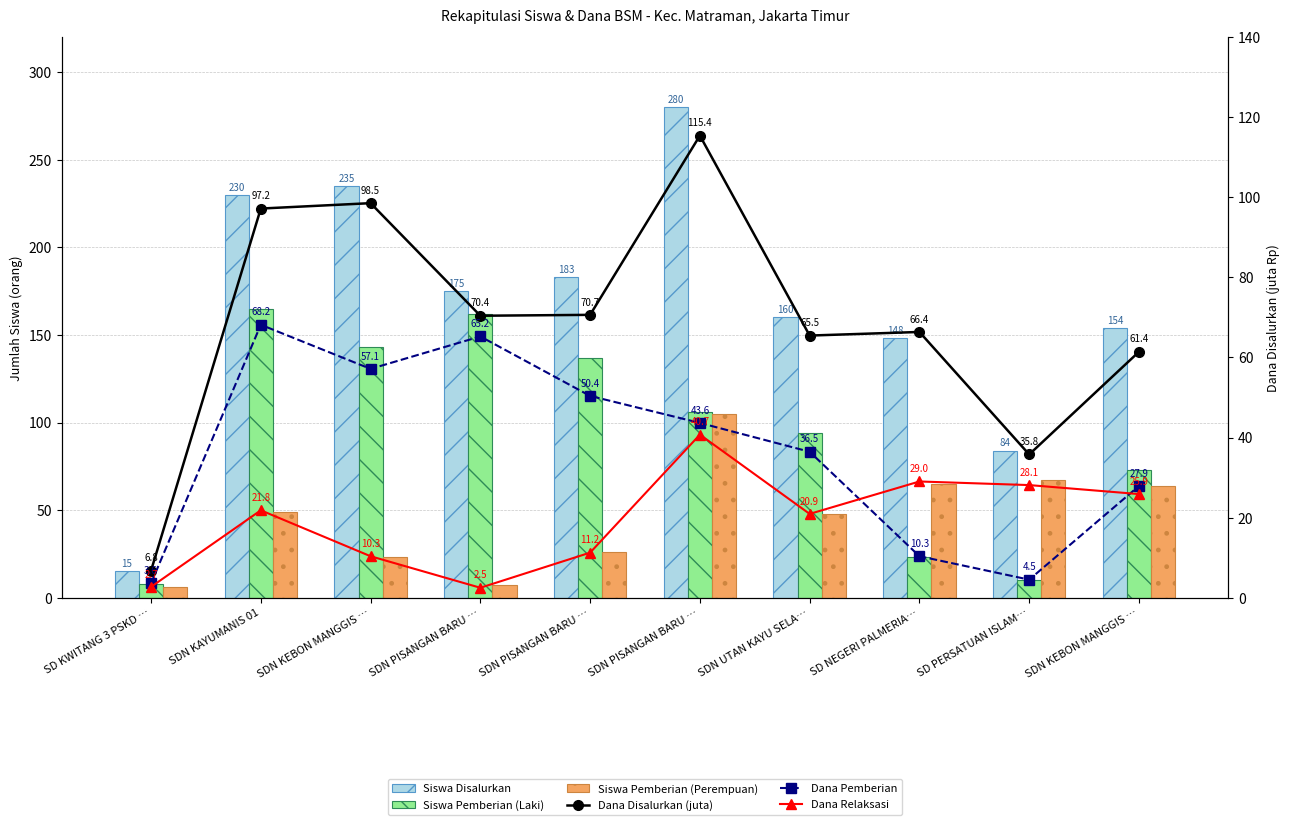

True or false: Dana Pemberian has a value of 88.9 at SDN PISANGAN BARU ….

False